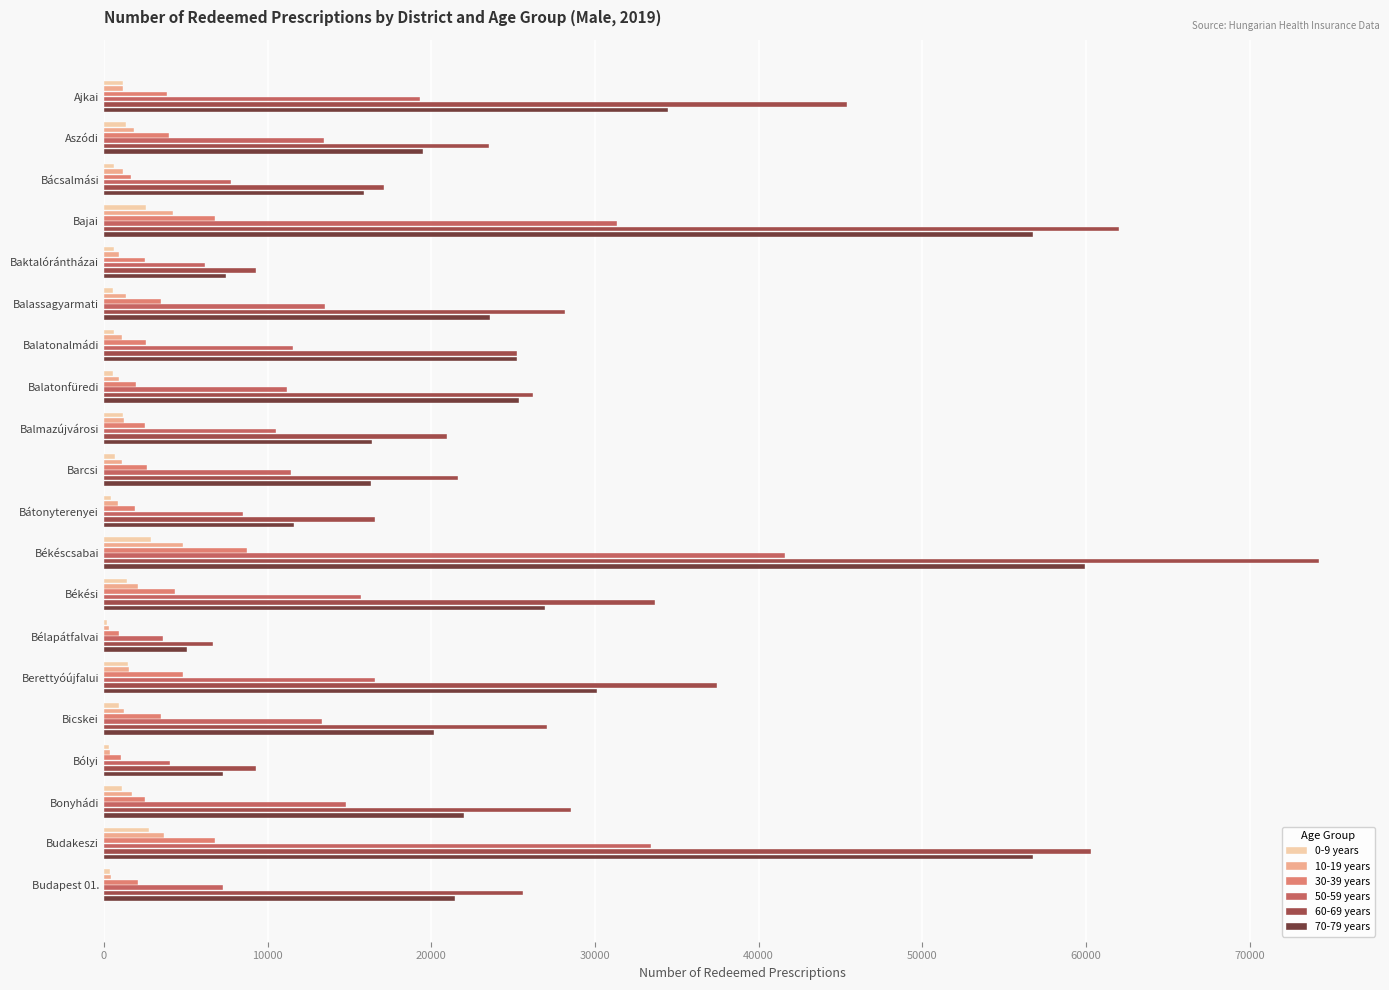

Which label corresponds to the largest value in the chart?

Békéscsabai